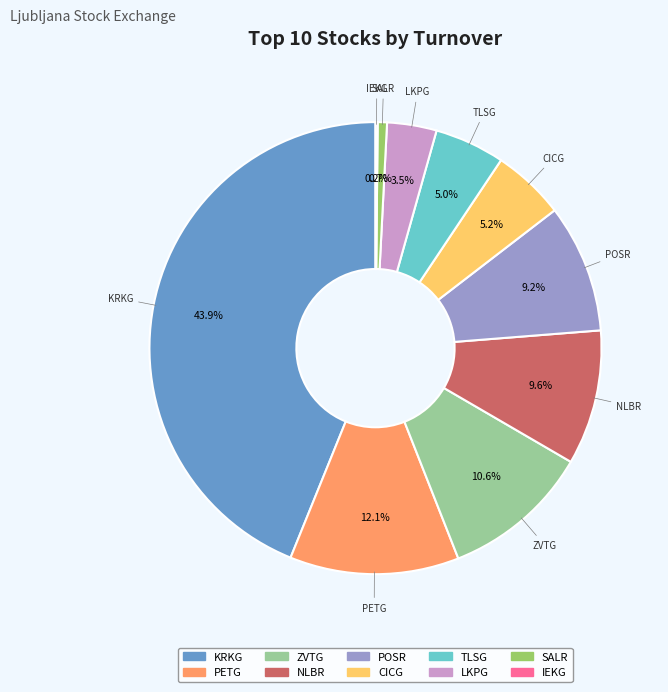

To the nearest percent, what portion does PETG represent?

12%